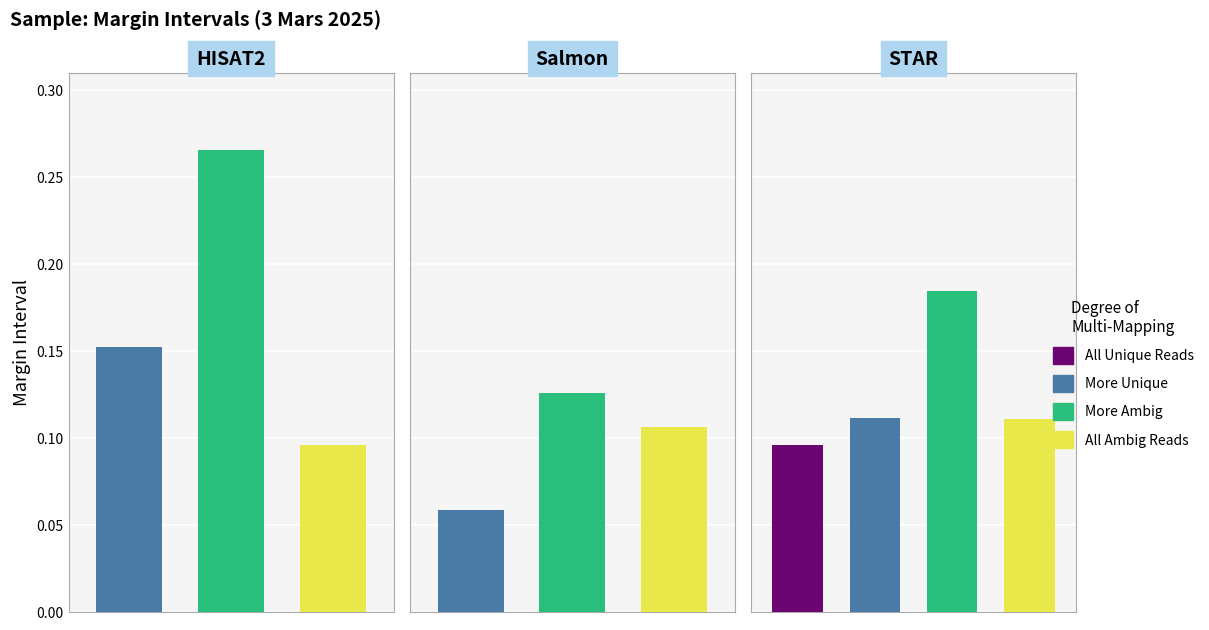

True or false: More Unique has a value of 0.1 at 1.

False